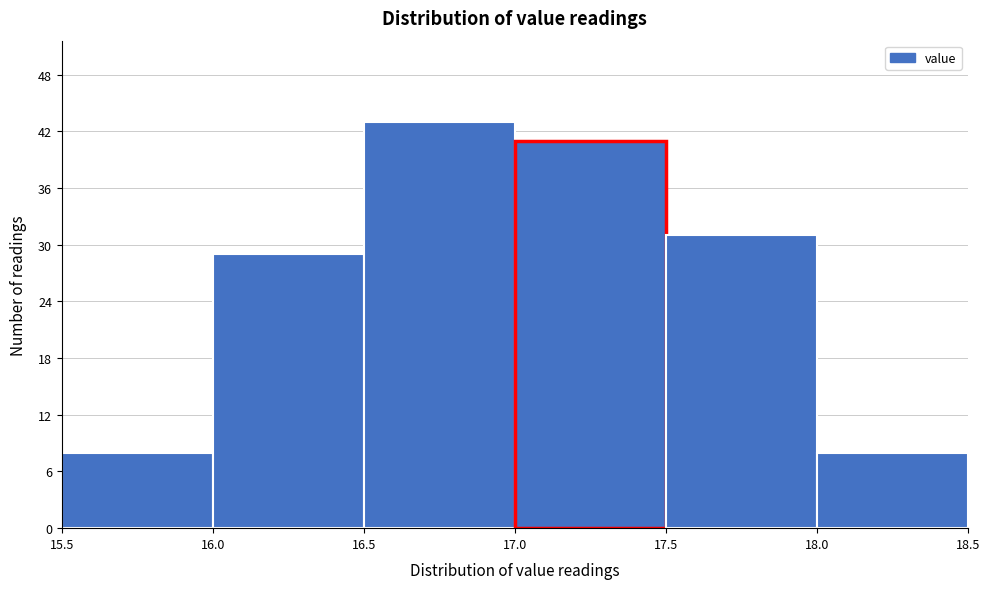

What is the height of the bar covering 16.0 to 16.5 on the x-axis? The values are not printed on the chart, so give them approximately, as read against the axis.

29